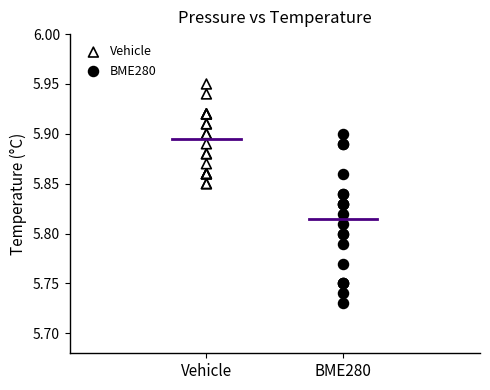

Which series reaches the maximum Y coordinate?

Vehicle